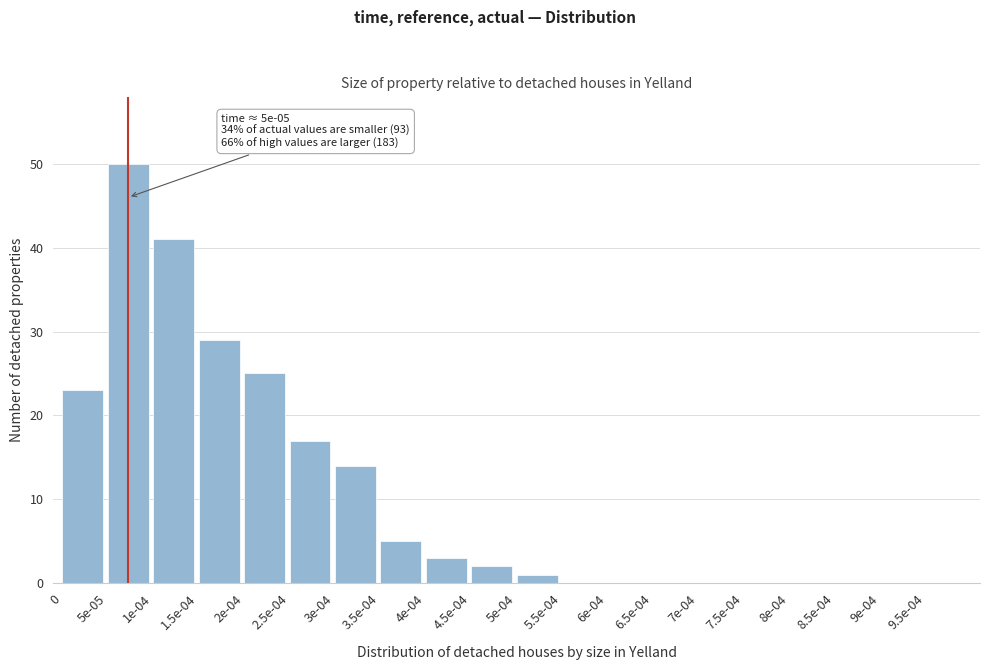

Reading left to right, list all the values displayed in this chart.

0=23	5e-05=50	1e-04=41	1.5e-04=29	2e-04=25	2.5e-04=17	3e-04=14	3.5e-04=5	4e-04=3	4.5e-04=2	5e-04=1	5.5e-04=0	6e-04=0	6.5e-04=0	7e-04=0	7.5e-04=0	8e-04=0	8.5e-04=0	9e-04=0	9.5e-04=0